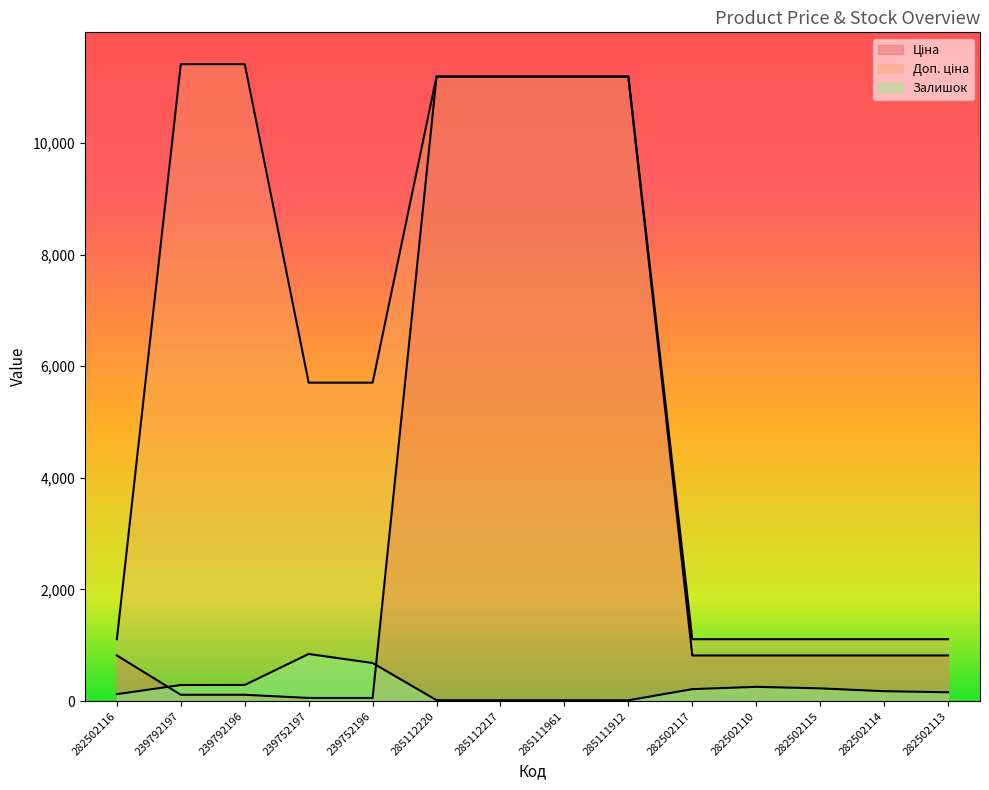

What is the average value of the Ціна series?

3571.8